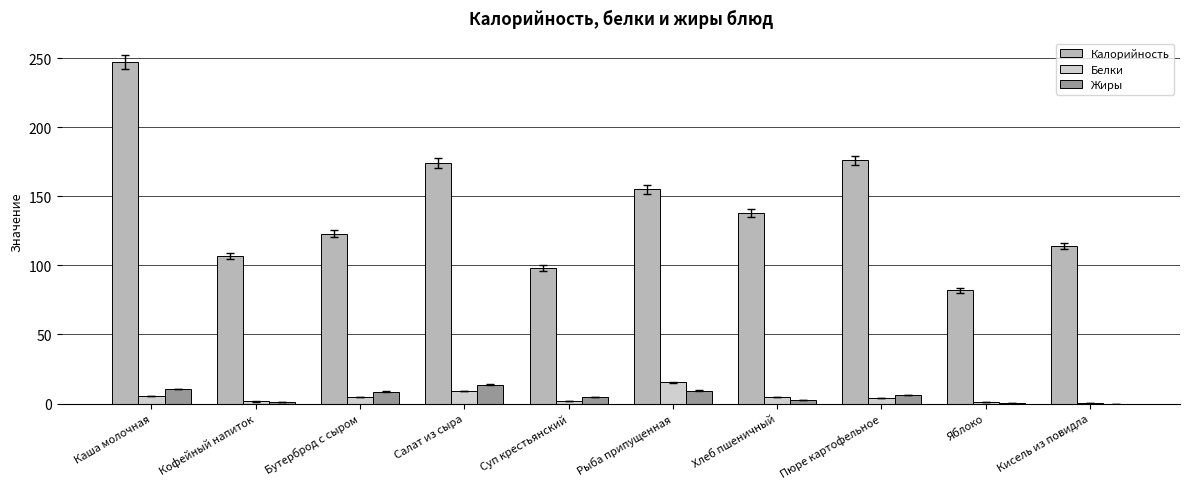

What is the highest value of the Калорийность series?

247.0